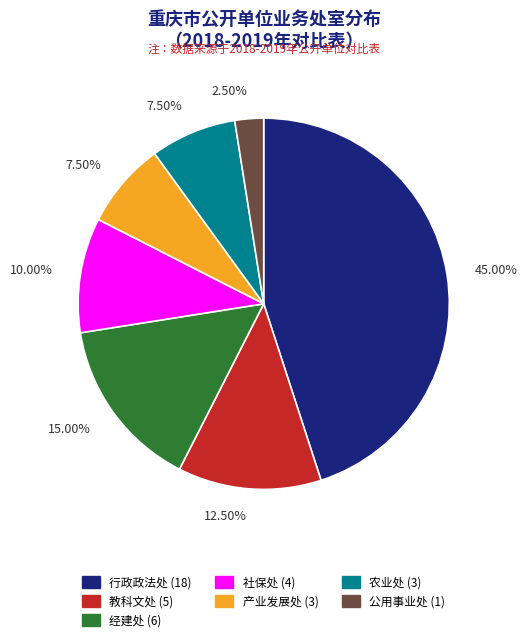

Which category has the smallest portion of the pie?

公用事业处